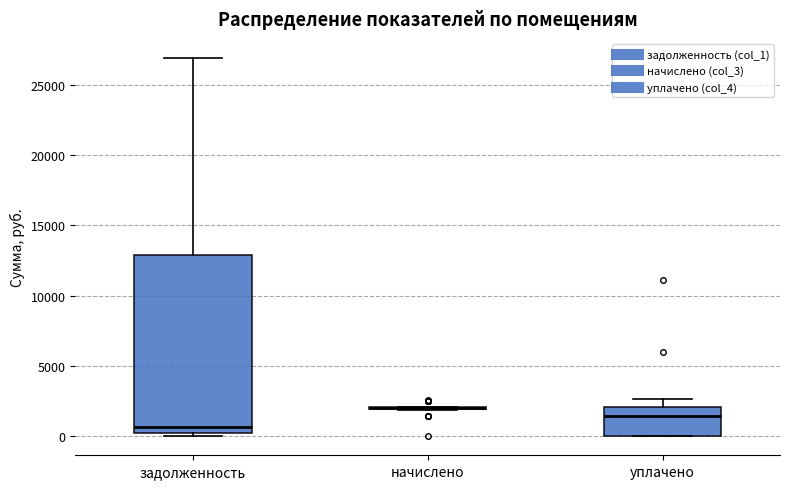

Reading left to right, read every box against the y-axis: the position of its median line, the range the box covers, and the ends of its whiskers. The values are not printed on the chart, so give them approximately, as read against the axis.

задолженность: median 500, box 0 to 13000, whiskers 0 (just below the box's lower edge) to 27000
начислено: box collapsed to a line at 2000, whiskers 2000 to 2000
уплачено: median 1500, box 0 to 2000, whiskers 0 to 2500